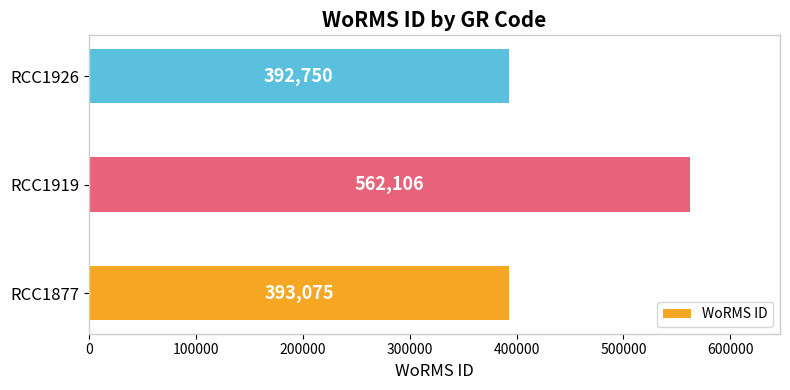

What is the difference between the maximum and minimum values?

169356